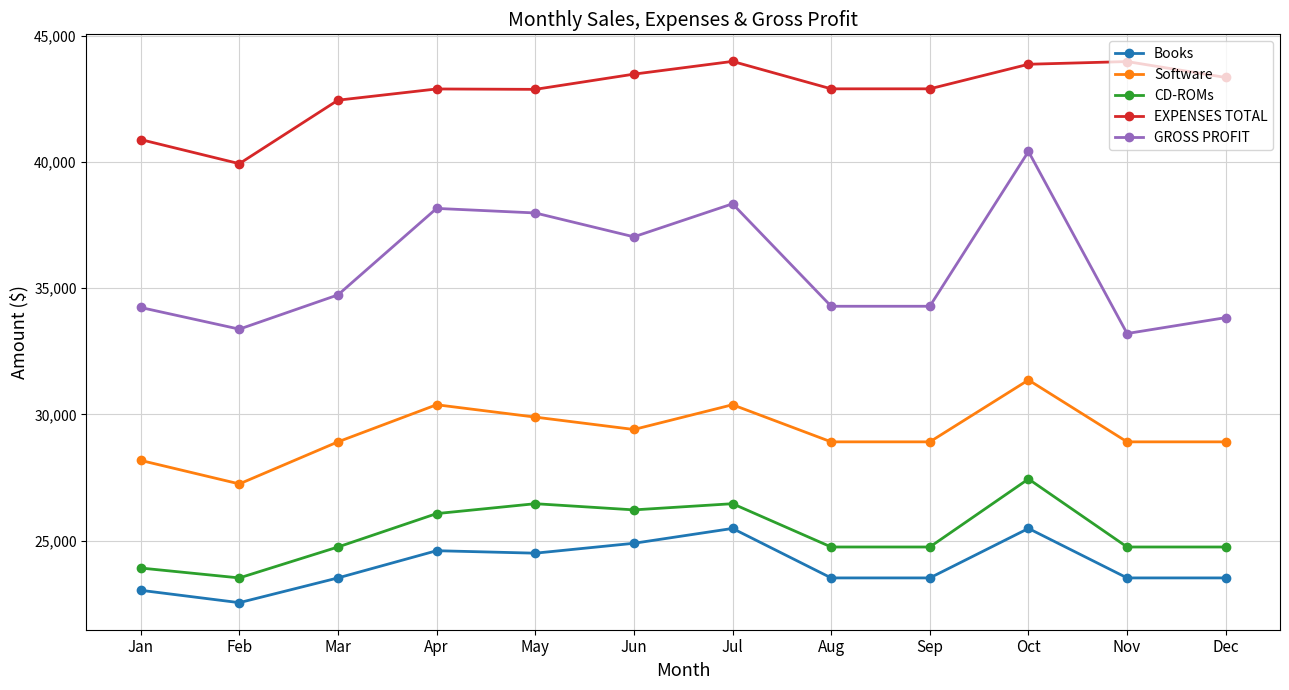

What is the value of the EXPENSES TOTAL point at the 8th from the left?

42894.0